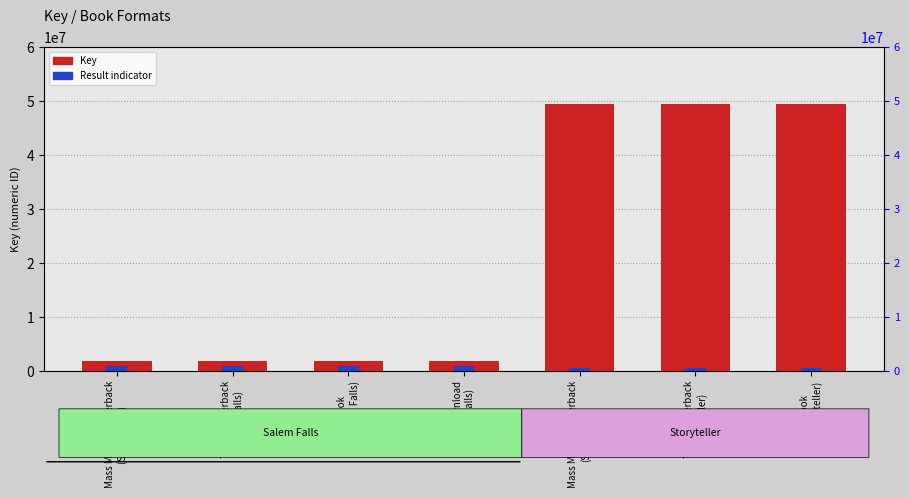

Rank the series at eBook
(Salem Falls) from lowest to highest value.

Result indicator, Key